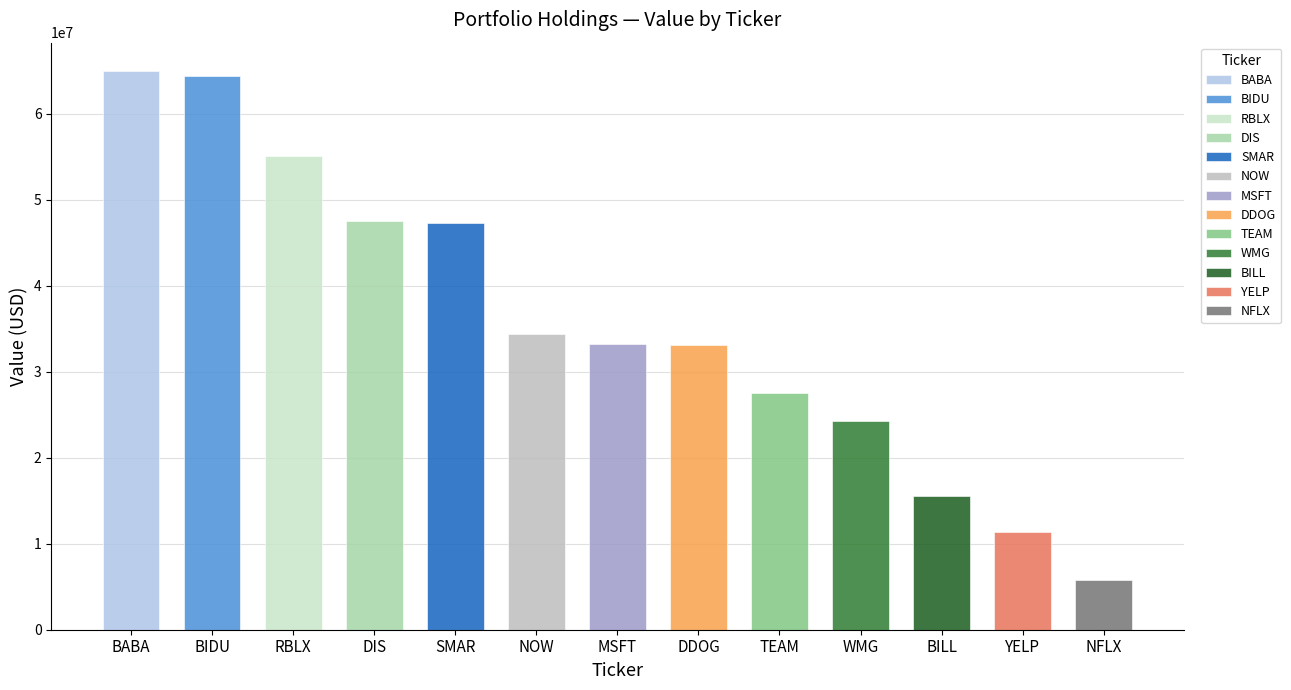

Reading right to left, transcribe all the data shown in this chart.

NFLX=5791000	YELP=11347000	BILL=15589000	WMG=24252000	TEAM=27478000	DDOG=33059000	MSFT=33187000	NOW=34447000	SMAR=47277000	DIS=47541000	RBLX=55056000	BIDU=64377000	BABA=65027000